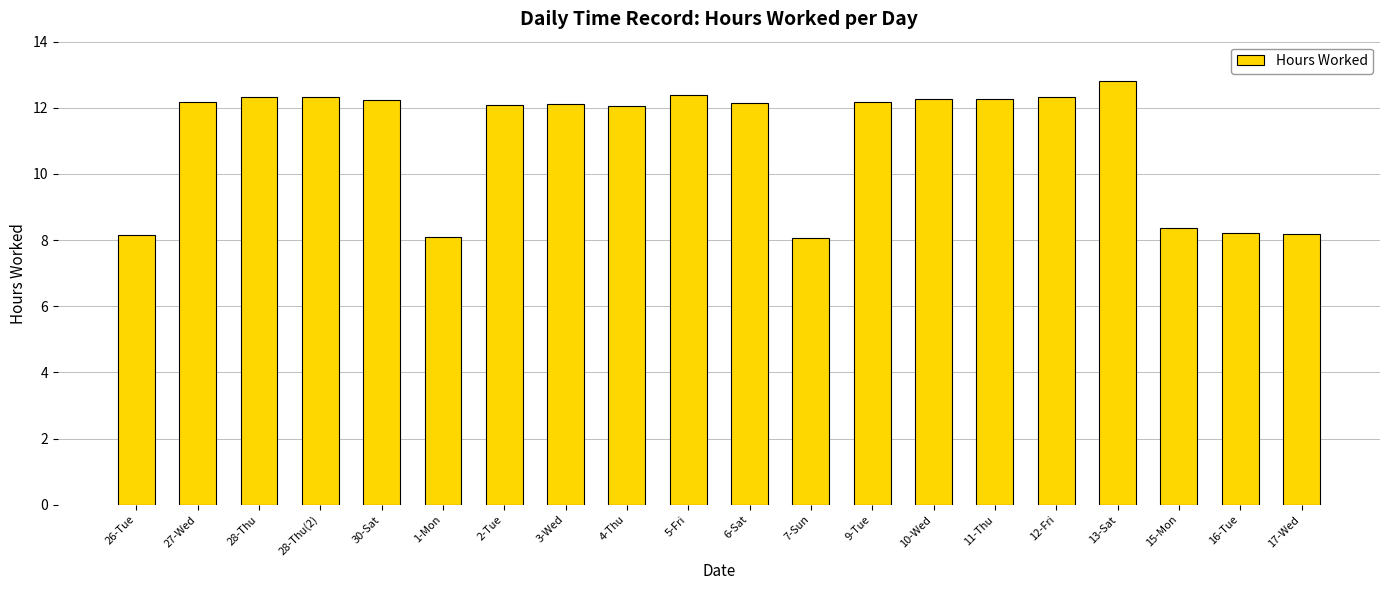

Where does the data first go above 12?

27-Wed